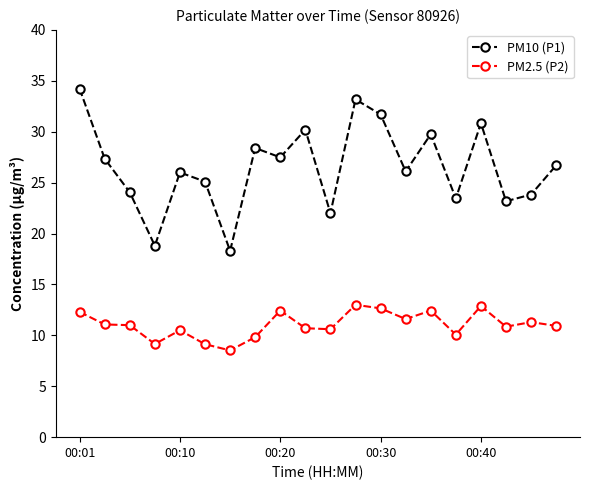

What is the value of the PM2.5 (P2) point at the 8th from the left?

9.8